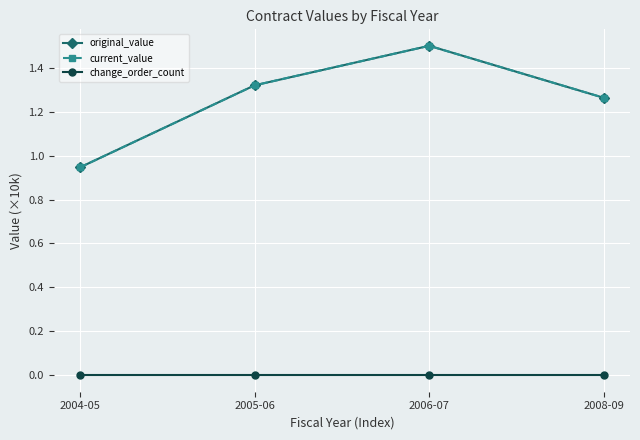

What is the minimum value for original_value?

0.9